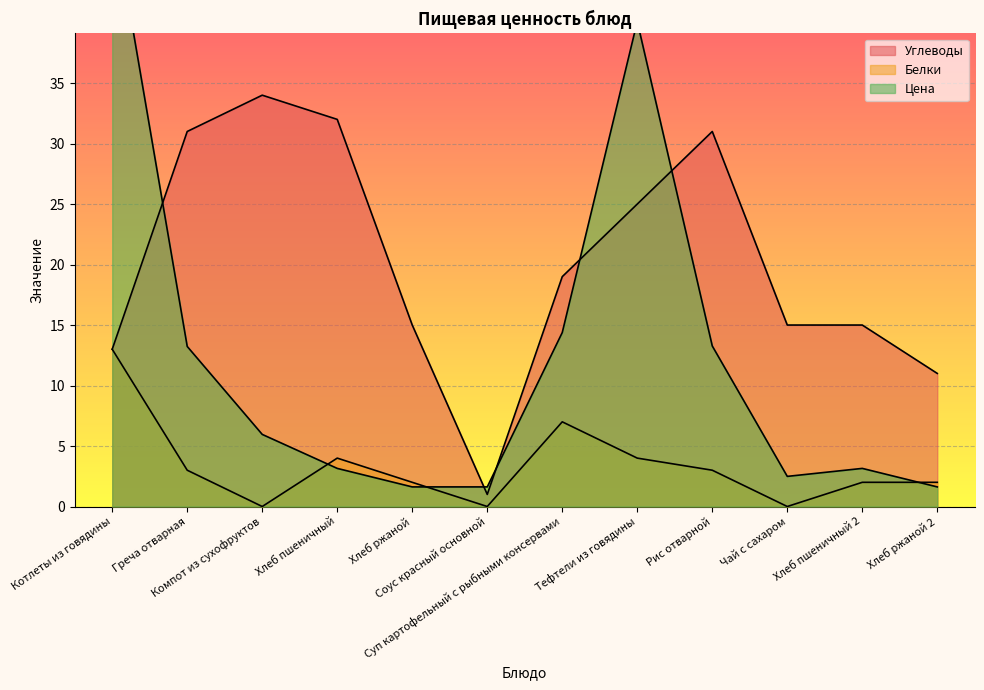

Rank the series by their maximum value, from highest to lowest.

Цена, Углеводы, Белки